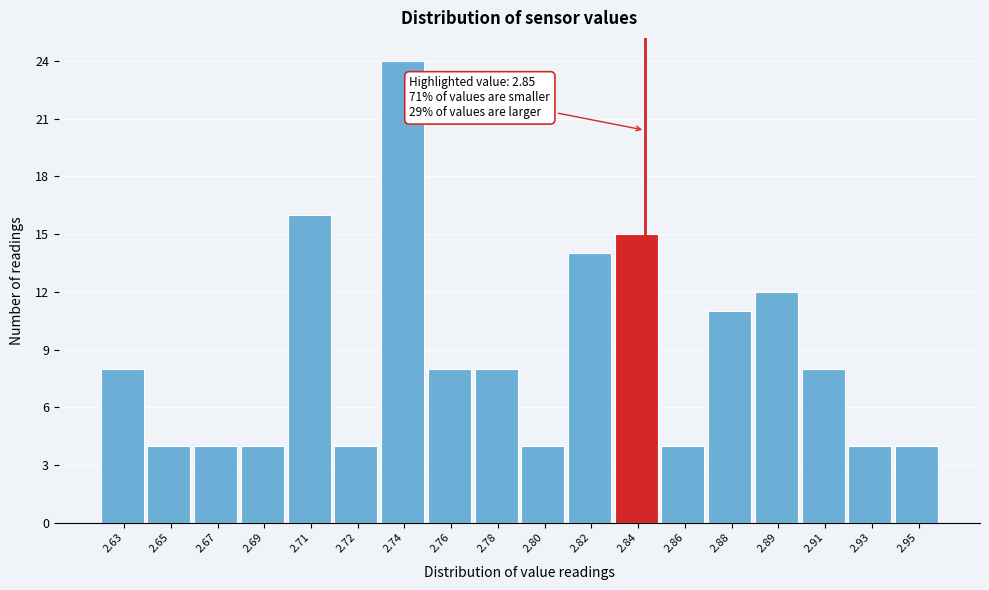

Reading right to left, list all the values displayed in this chart.

2.95=4	2.93=4	2.91=8	2.89=12	2.88=11	2.86=4	2.84=15	2.82=14	2.80=4	2.78=8	2.76=8	2.74=24	2.72=4	2.71=16	2.69=4	2.67=4	2.65=4	2.63=8